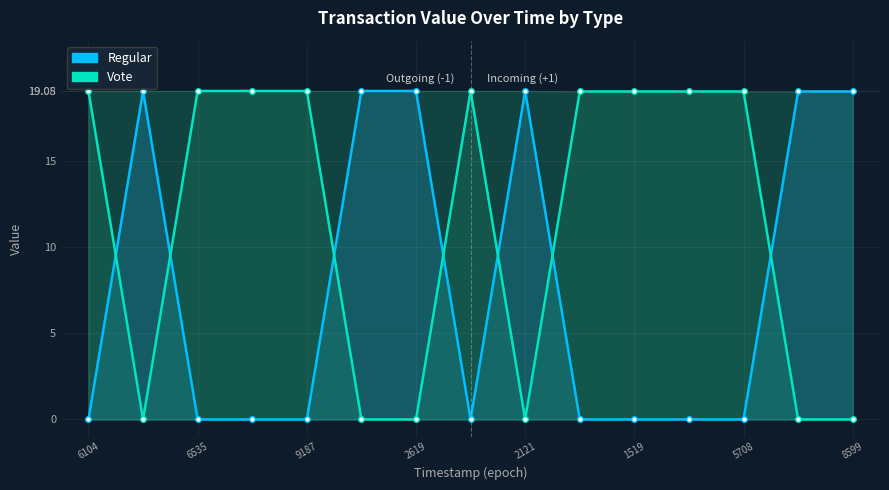

In Vote, how many points are lower than both neighbors (excluding endpoints)?

2